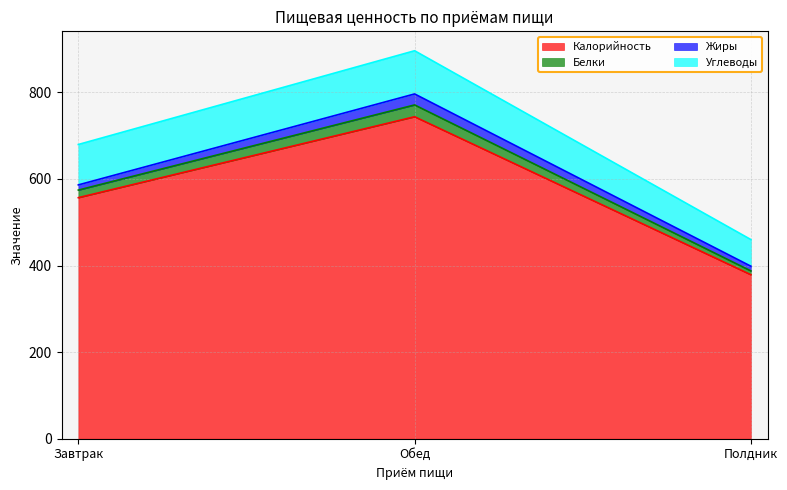

Which category has the lowest value in the Калорийность series?

Полдник